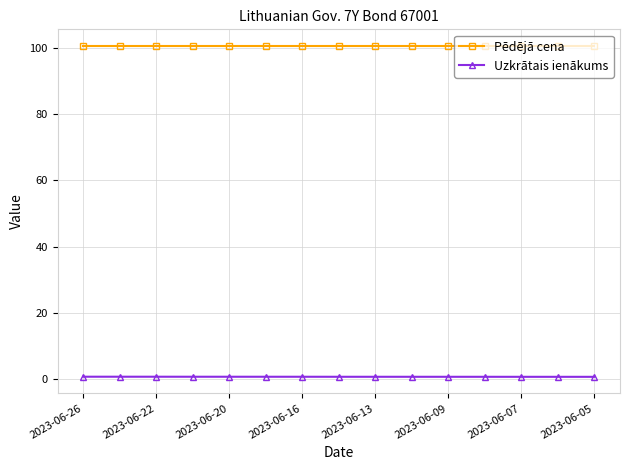

Which series has the largest total across all categories?

Pēdējā cena